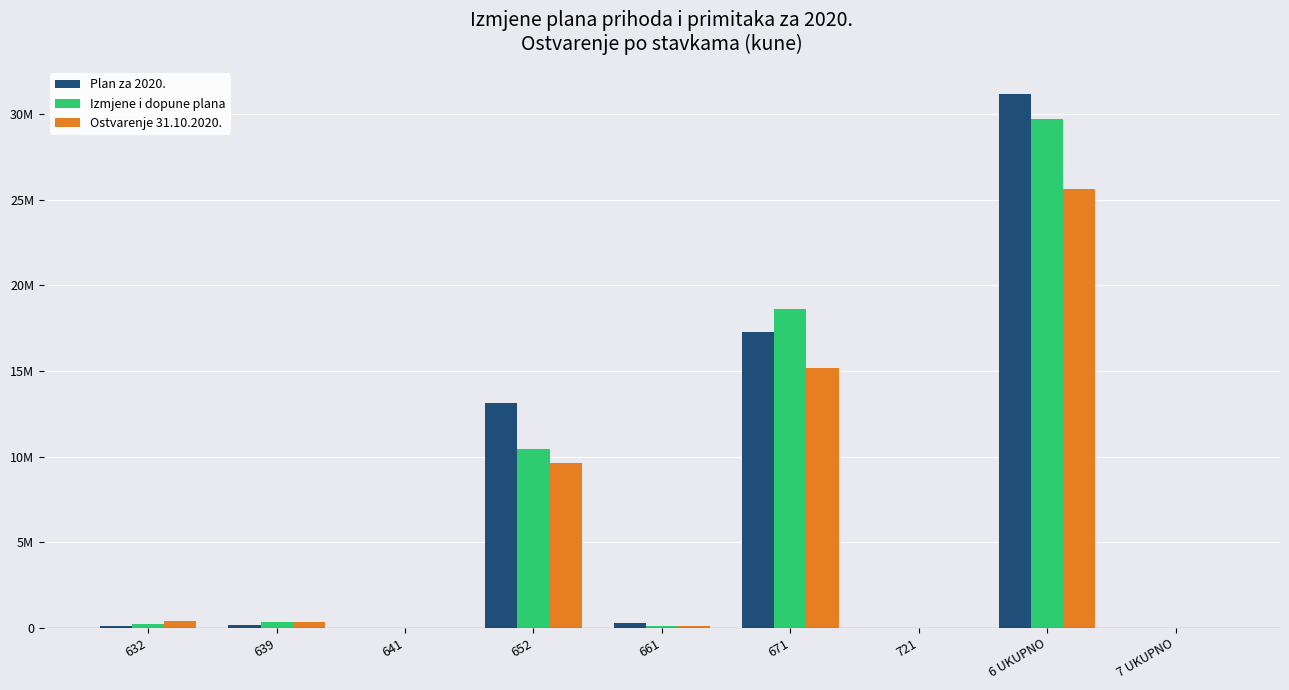

What is the value of the Izmjene i dopune plana bar at the 1st from the left?

210000